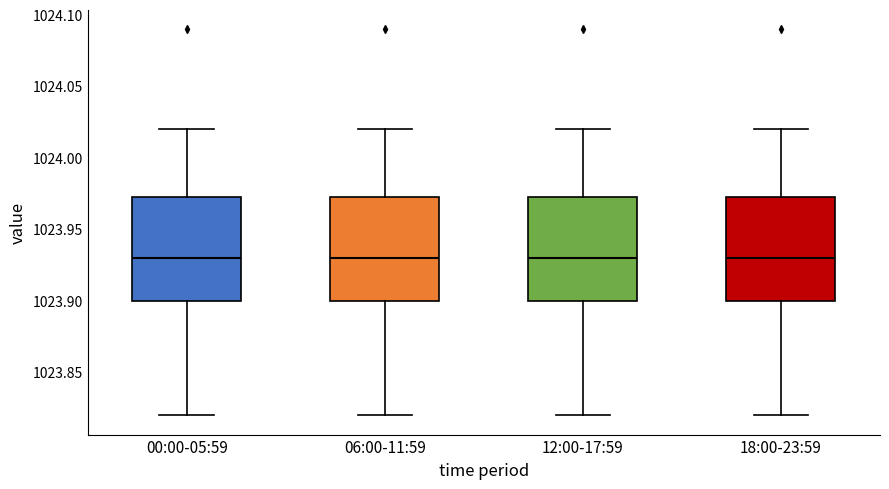

Reading left to right, read every box against the y-axis: the position of its median line, the range the box covers, and the ends of its whiskers. The values are not printed on the chart, so give them approximately, as read against the axis.

00:00-05:59: median 1023.930, box 1023.900 to 1023.975, whiskers 1023.820 to 1024.020
06:00-11:59: median 1023.930, box 1023.900 to 1023.975, whiskers 1023.820 to 1024.020
12:00-17:59: median 1023.930, box 1023.900 to 1023.975, whiskers 1023.820 to 1024.020
18:00-23:59: median 1023.930, box 1023.900 to 1023.975, whiskers 1023.820 to 1024.020